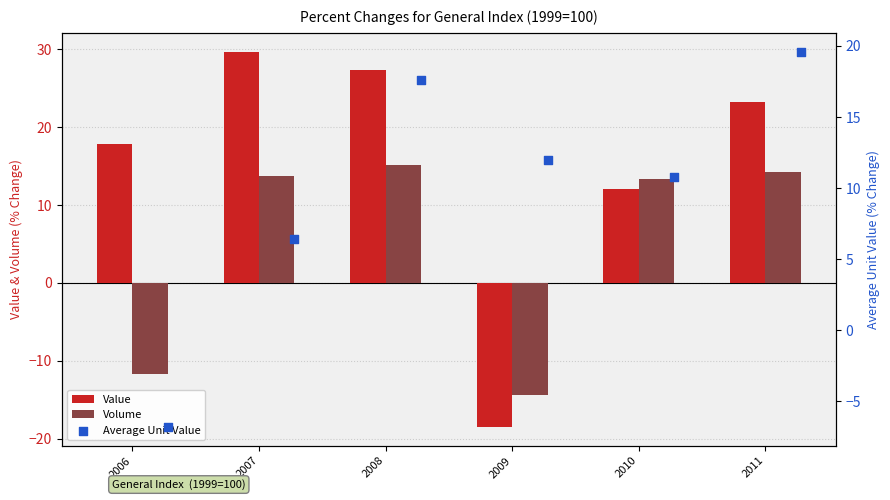

At which category is the sum across all series the highest?

2008